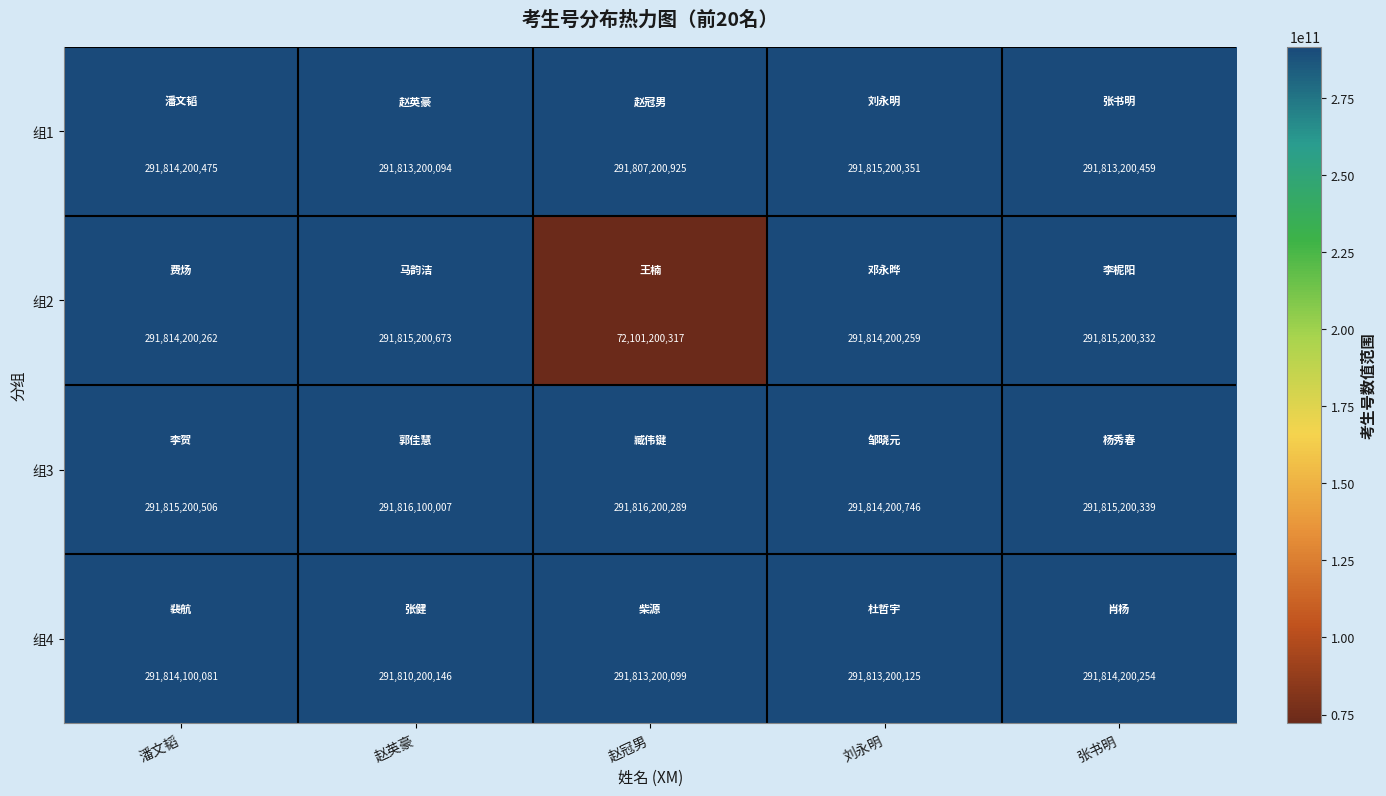

Which category has the highest value in the 组4 series?

张书明